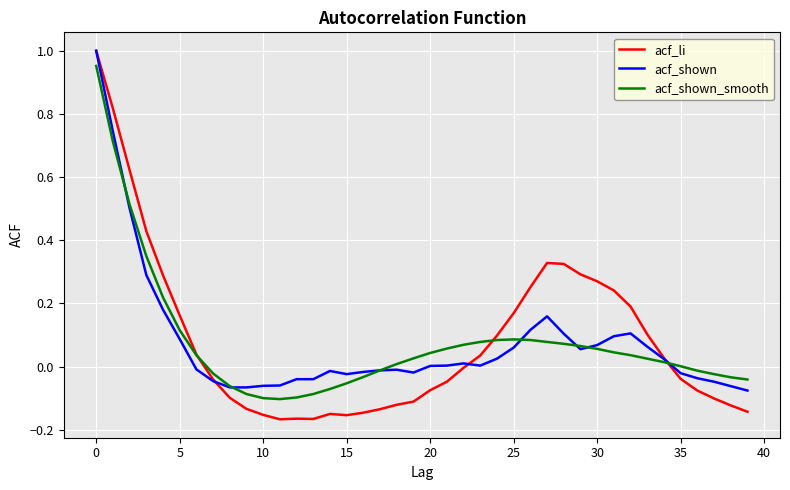

Does the chart display data point markers on the line(s)?

No